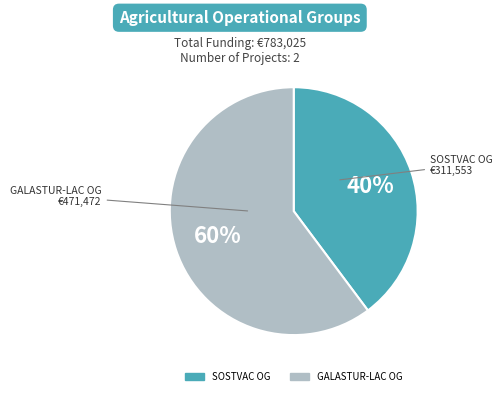

Is there a majority slice in this chart?

Yes